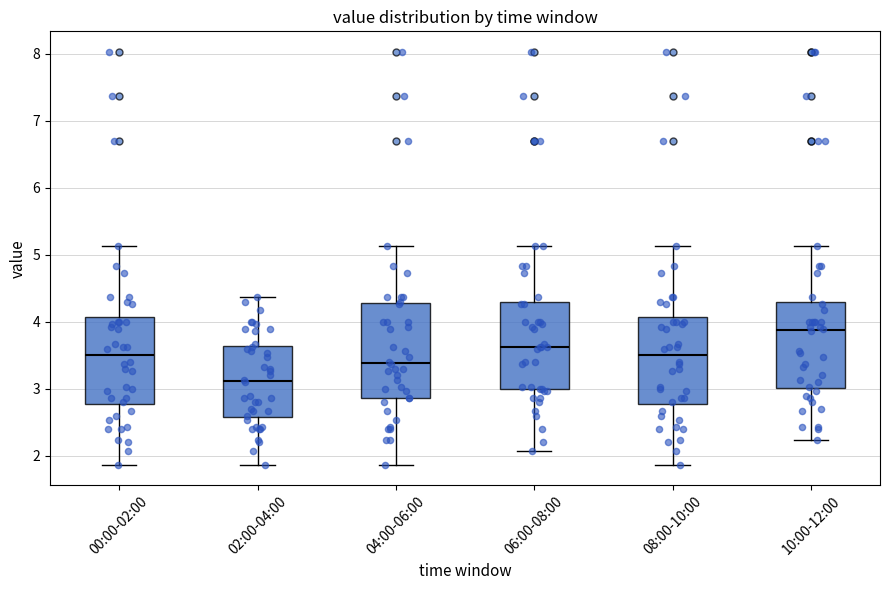

Reading left to right, read every box against the y-axis: the position of its median line, the range the box covers, and the ends of its whiskers. The values are not printed on the chart, so give them approximately, as read against the axis.

00:00-02:00: median 3.5, box 2.8 to 4.1, whiskers 1.9 to 5.1
02:00-04:00: median 3.1, box 2.6 to 3.6, whiskers 1.9 to 4.4
04:00-06:00: median 3.4, box 2.9 to 4.3, whiskers 1.9 to 5.1
06:00-08:00: median 3.6, box 3.0 to 4.3, whiskers 2.1 to 5.1
08:00-10:00: median 3.5, box 2.8 to 4.1, whiskers 1.9 to 5.1
10:00-12:00: median 3.9, box 3.0 to 4.3, whiskers 2.2 to 5.1